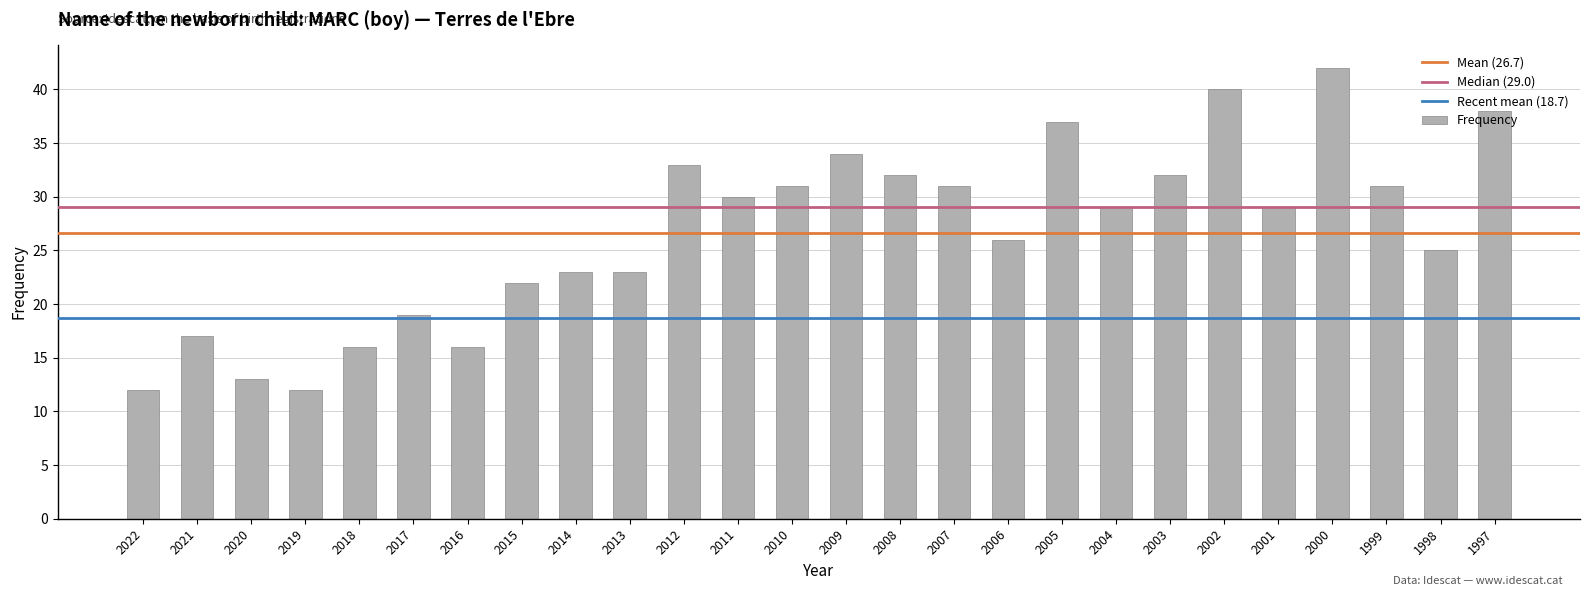

True or false: the data shows 31 at 2015.

False